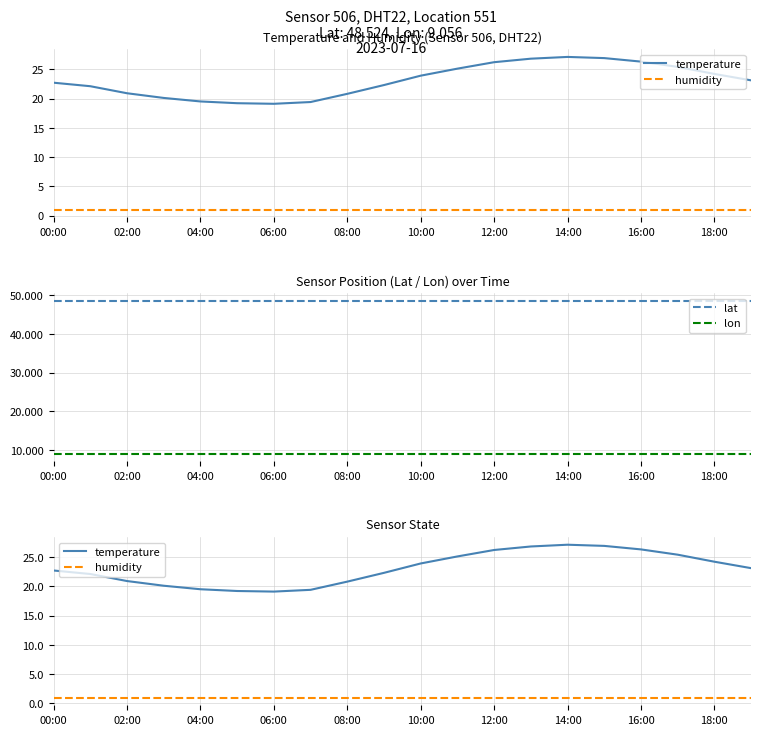

True or false: temperature and humidity intersect in this chart.

False